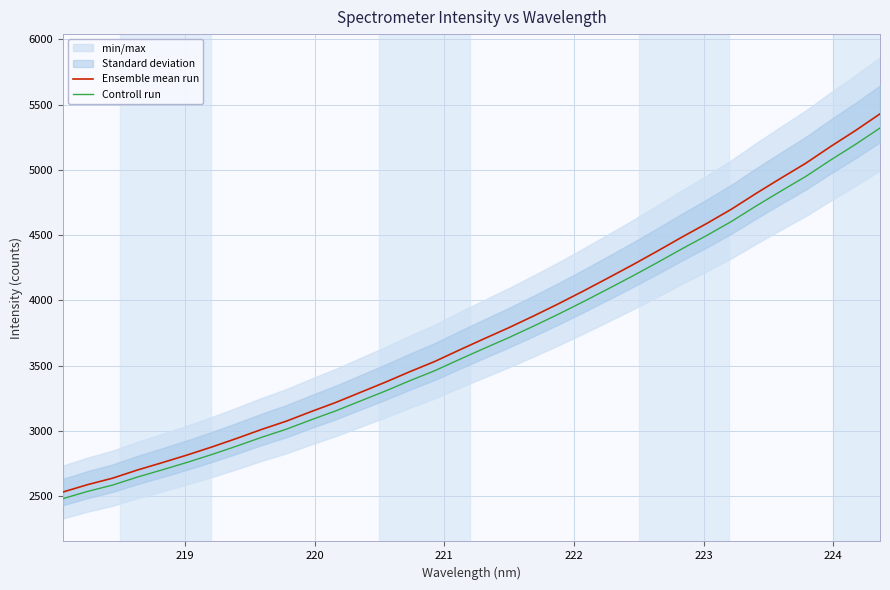

Reading left to right, list all the values displayed in this chart.

Ensemble mean run: 2533.2	2589.9	2638.9	2701.4	2757.7	2815.8	2877.6	2943.0	3011.3	3074.8	3148.0	3218.3	3295.9	3373.2	3454.8	3532.3	3620.7	3707.0	3791.8	3881.4	3974.4	4071.4	4171.5	4272.9	4378.1	4486.0	4590.2	4699.9	4820.9	4937.2	5051.0	5178.5	5300.1	5428.8
Controll run: 2482.6	2538.1	2586.1	2647.4	2702.6	2759.5	2820.0	2884.1	2951.1	3013.4	3085.0	3154.0	3229.9	3305.8	3385.7	3461.7	3548.2	3632.8	3715.9	3803.8	3895.0	3989.9	4088.1	4187.5	4290.6	4396.3	4498.4	4605.9	4724.5	4838.5	4950.0	5074.9	5194.1	5320.2